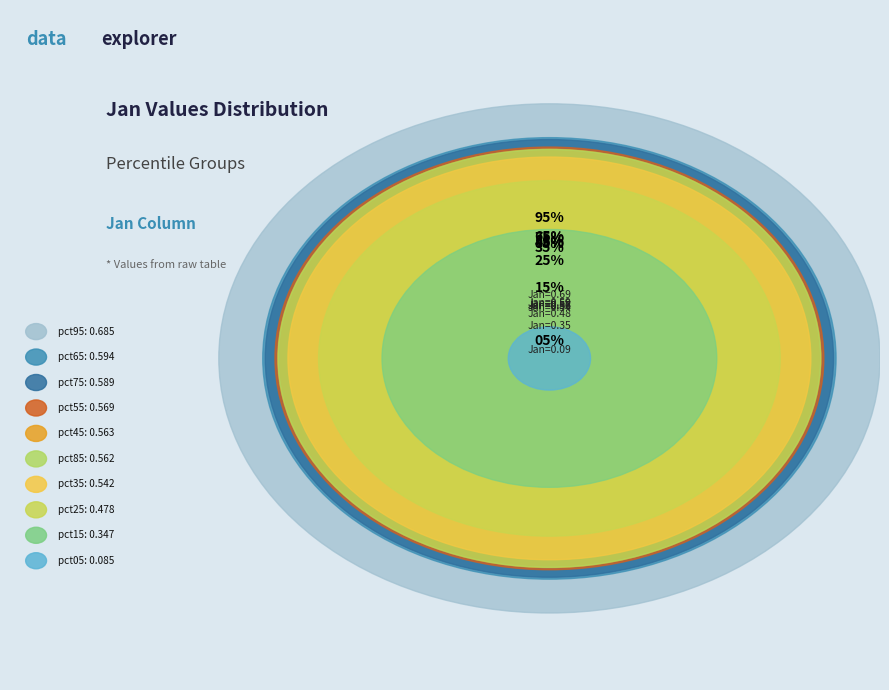

What is the change in value from pct45 to pct95?

+0.1